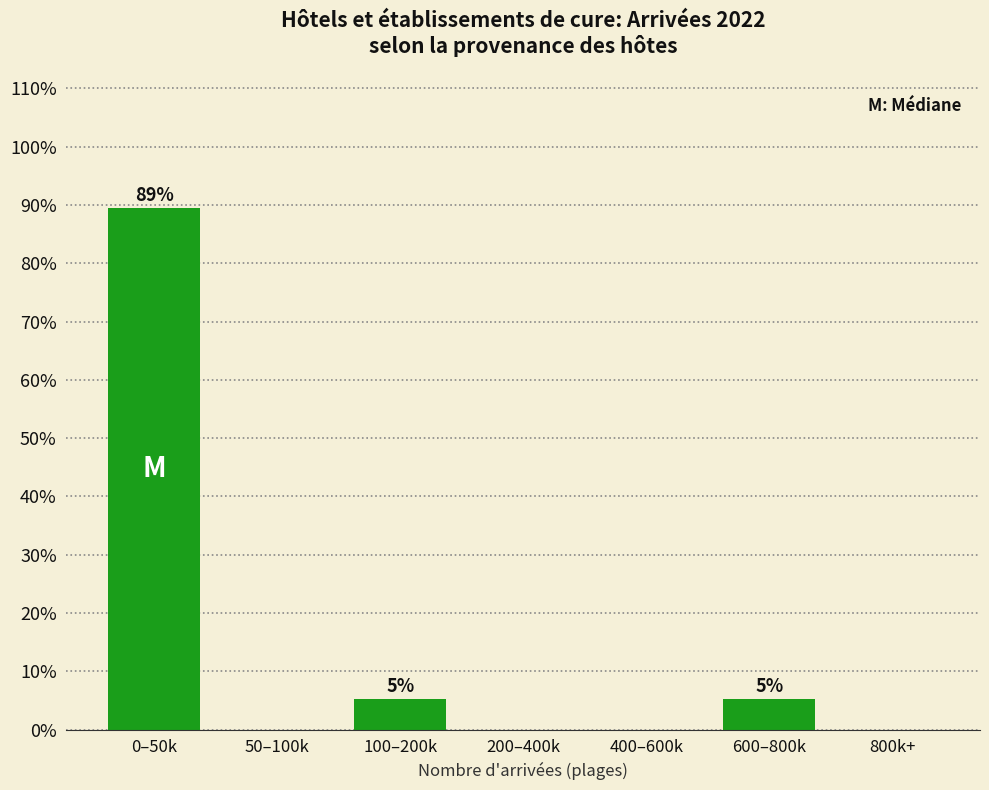

Reading left to right, transcribe all the data shown in this chart.

0–50k=89.5	50–100k=0.0	100–200k=5.3	200–400k=0.0	400–600k=0.0	600–800k=5.3	800k+=0.0